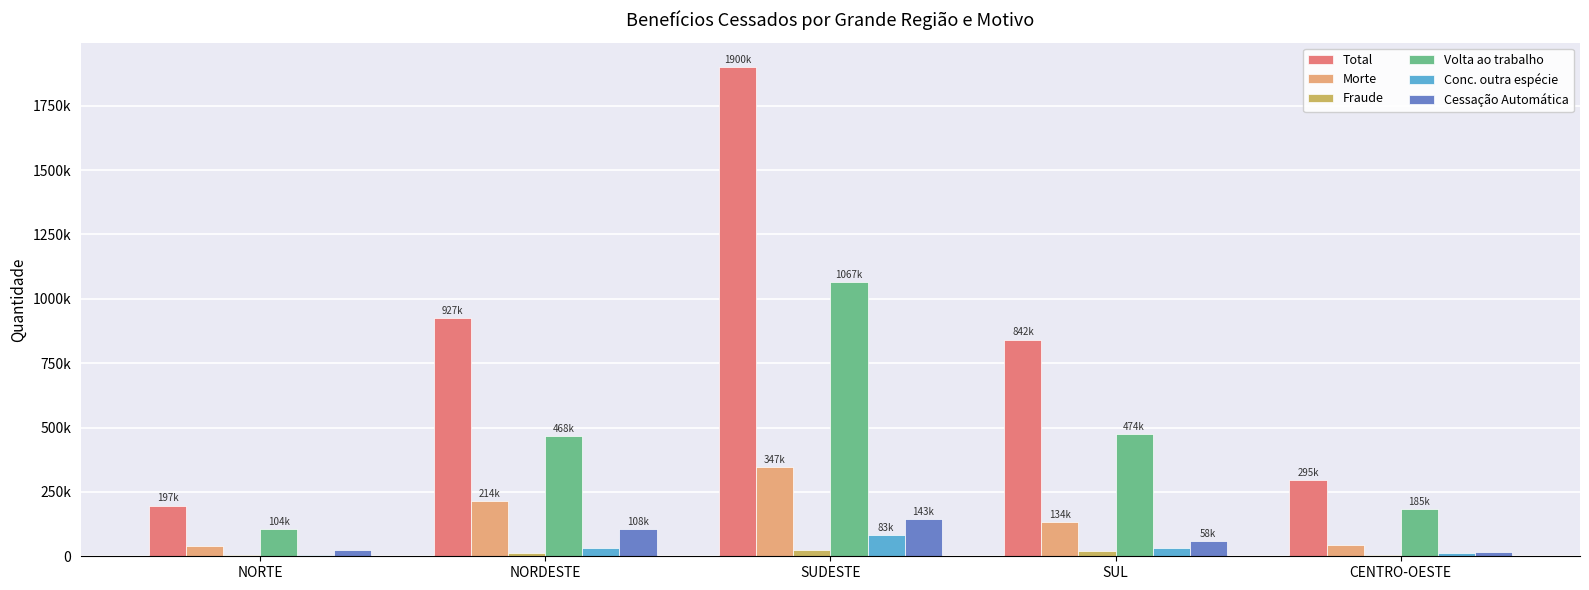

Which series has the largest total across all categories?

Total